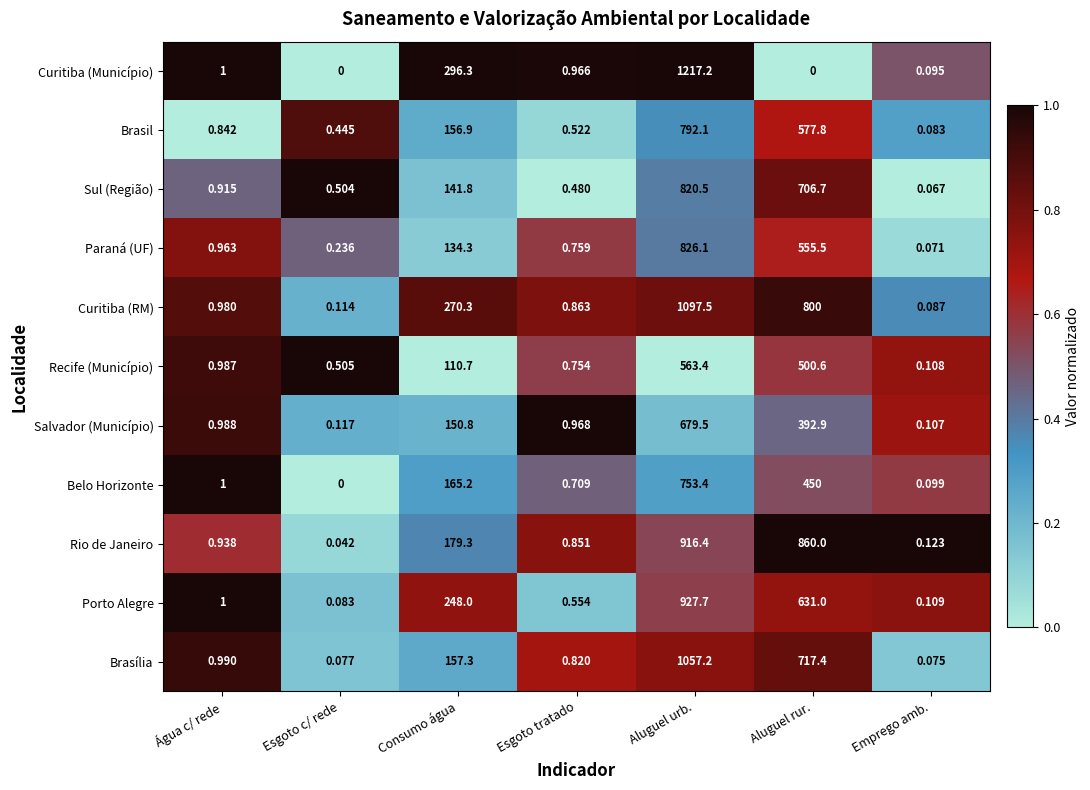

Between Consumo água and Aluguel urb., which series saw the biggest shift?

Curitiba (Município)